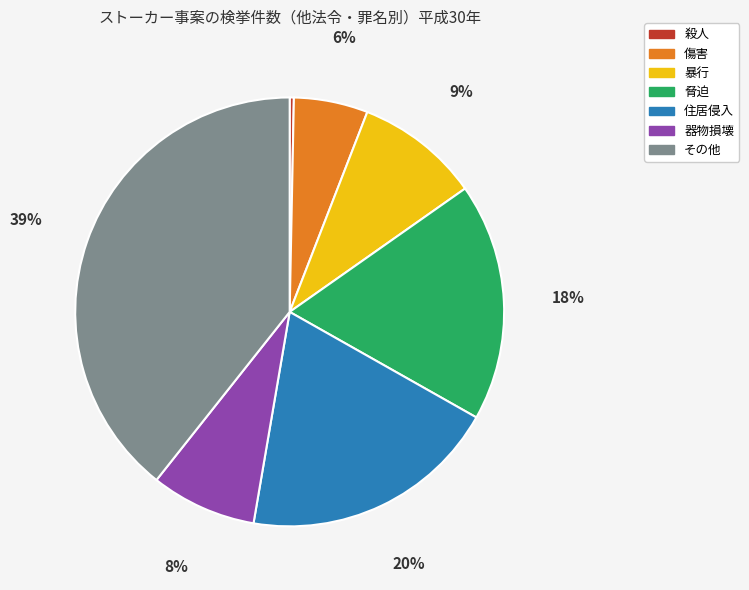

To the nearest percent, what is the combined percentage of 脅迫 and 暴行?

27%